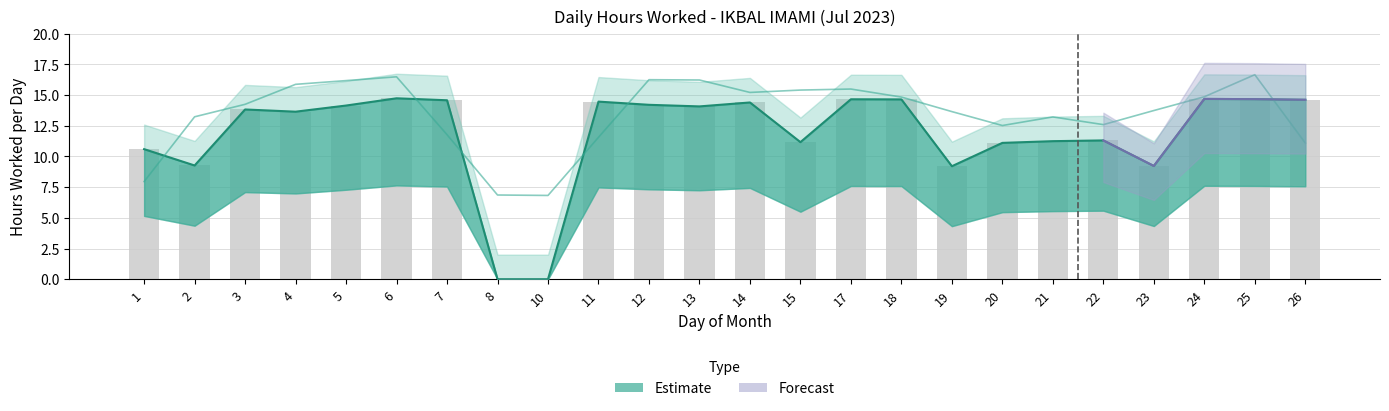

Rank the categories by Upper Band value from highest to lowest.

6, 24, 25, 17, 18, 26, 7, 11, 14, 12, 5, 13, 3, 4, 22, 21, 15, 20, 1, 2, 23, 19, 8, 10